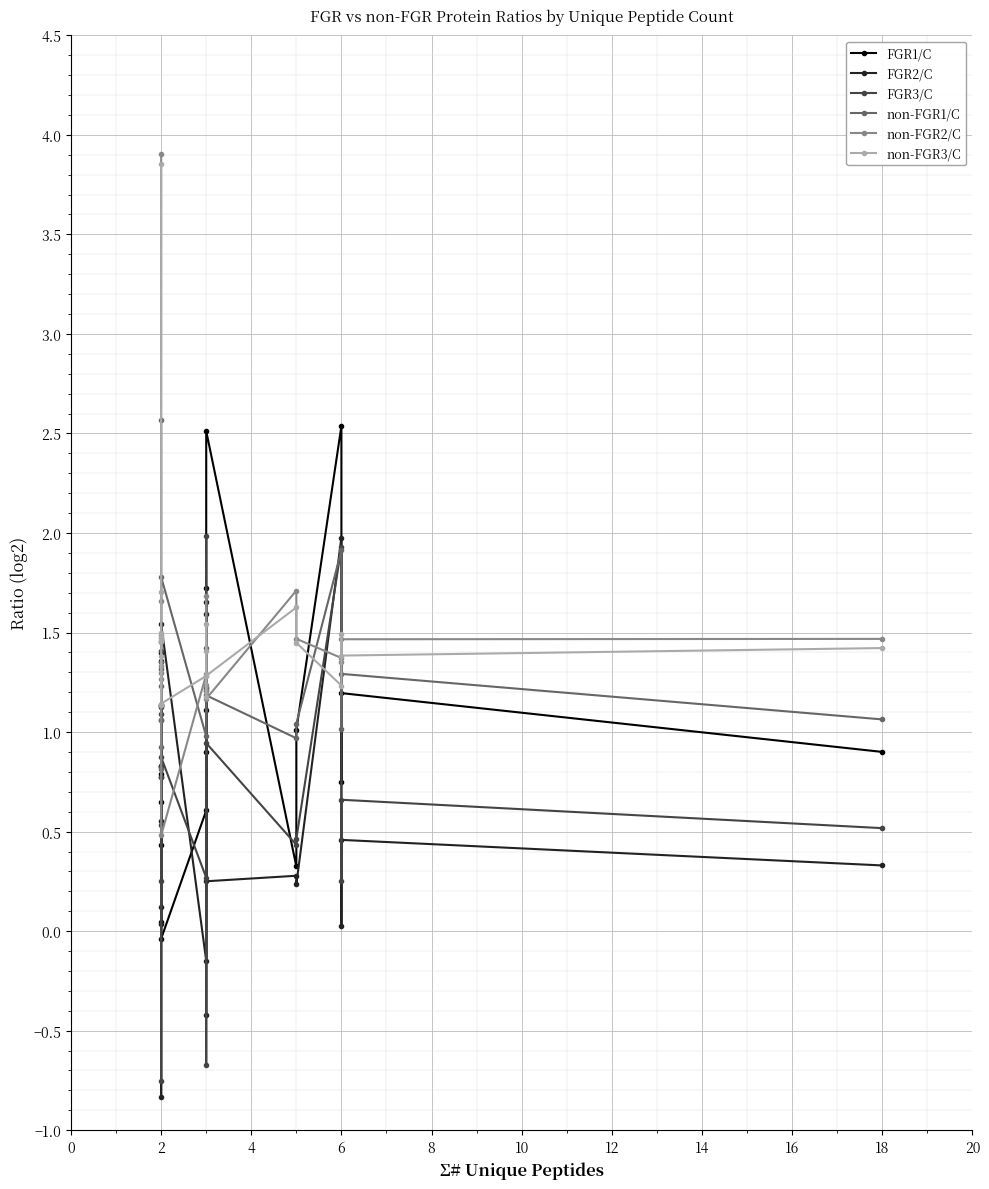

What is the minimum value shown in the chart?

-0.8